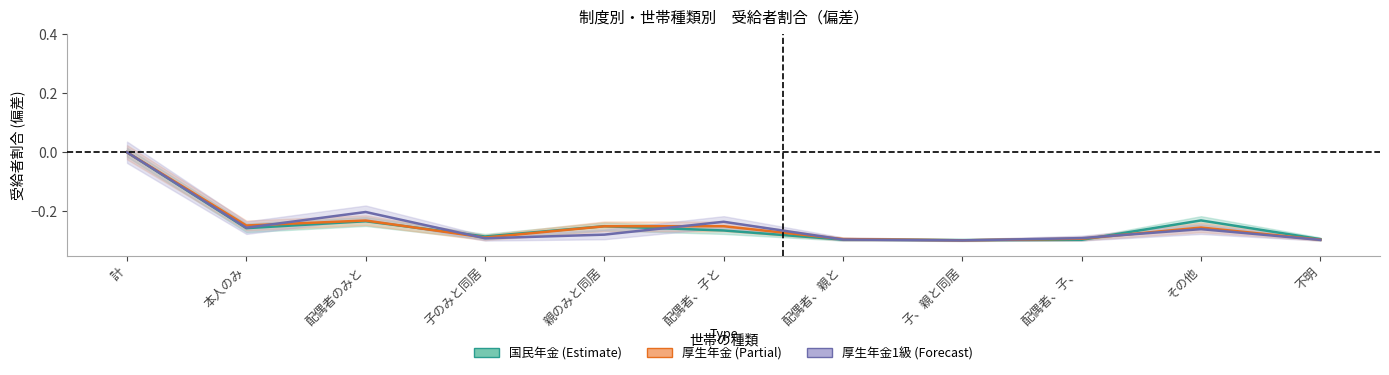

Is it true that 厚生年金1級 equals -0.3 at 親のみと同居?

True